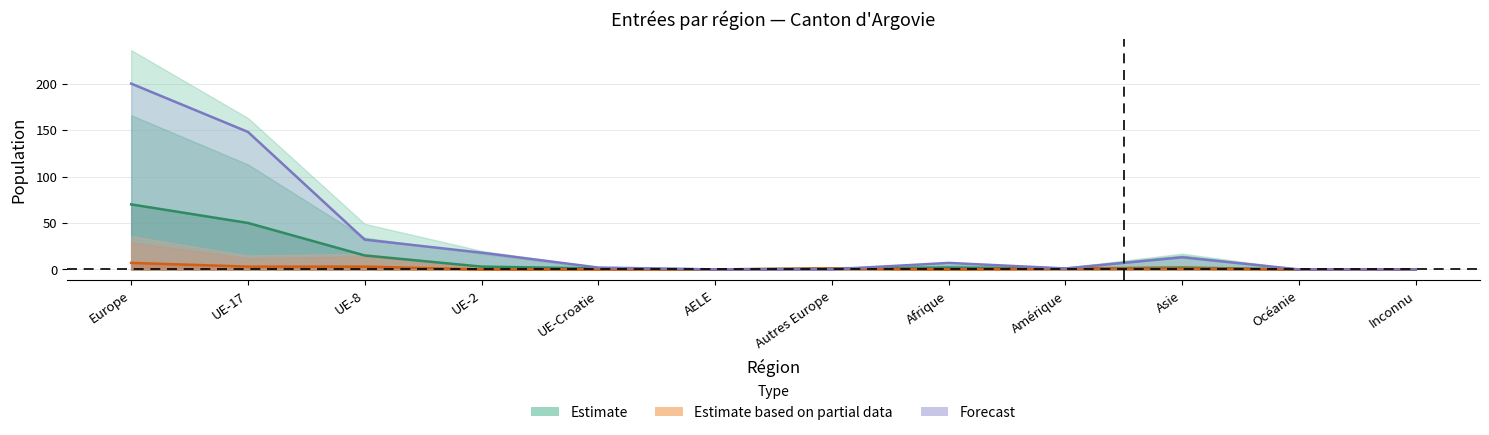

How many interior local valleys does the Permis de courte durée (L) Total series have?

1